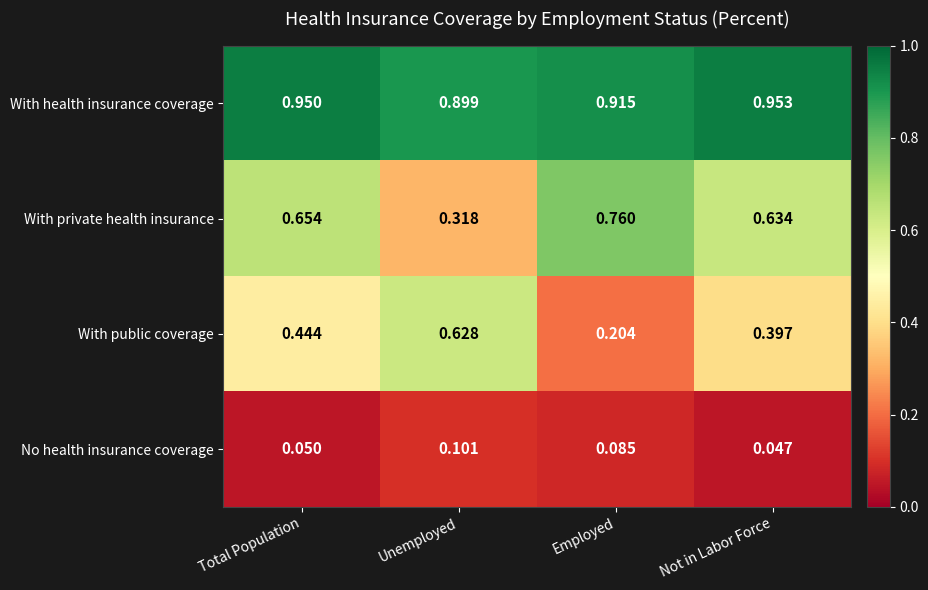

How many series are shown in this chart?

4